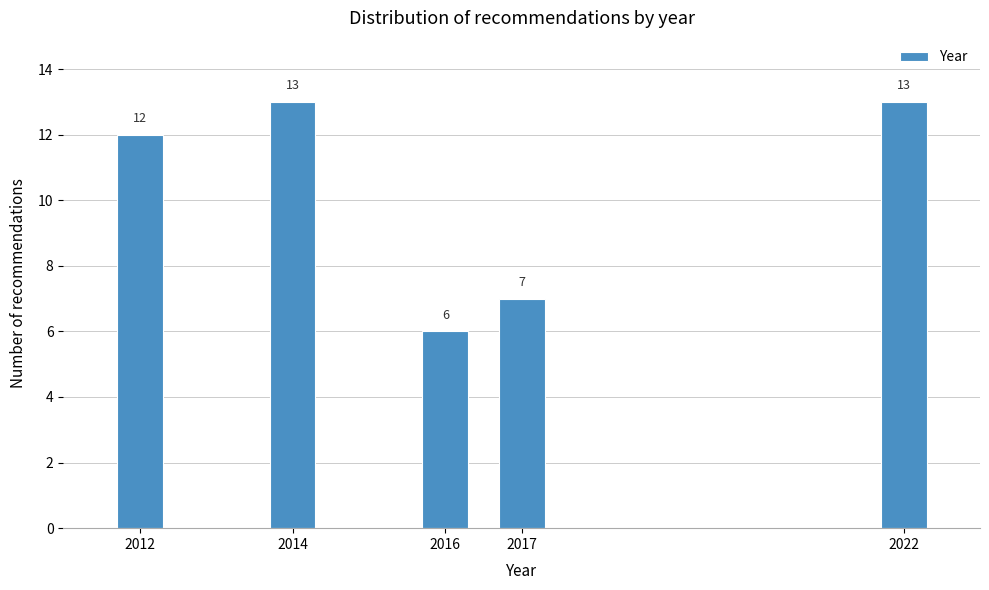

Reading left to right, list all the values displayed in this chart.

12	13	6	7	13